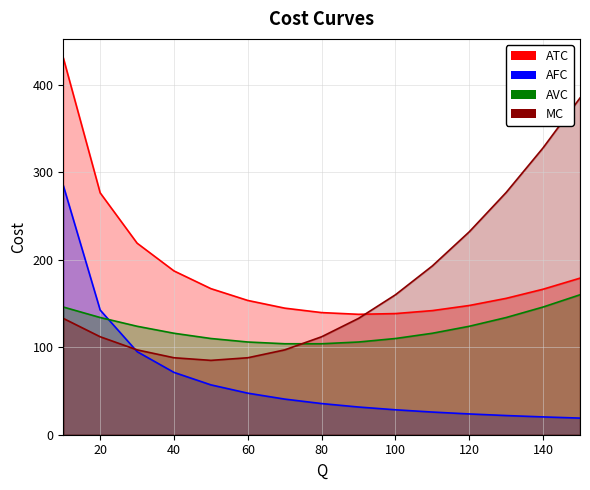

What is the sum of the AVC values at 130 and 10?

280.0